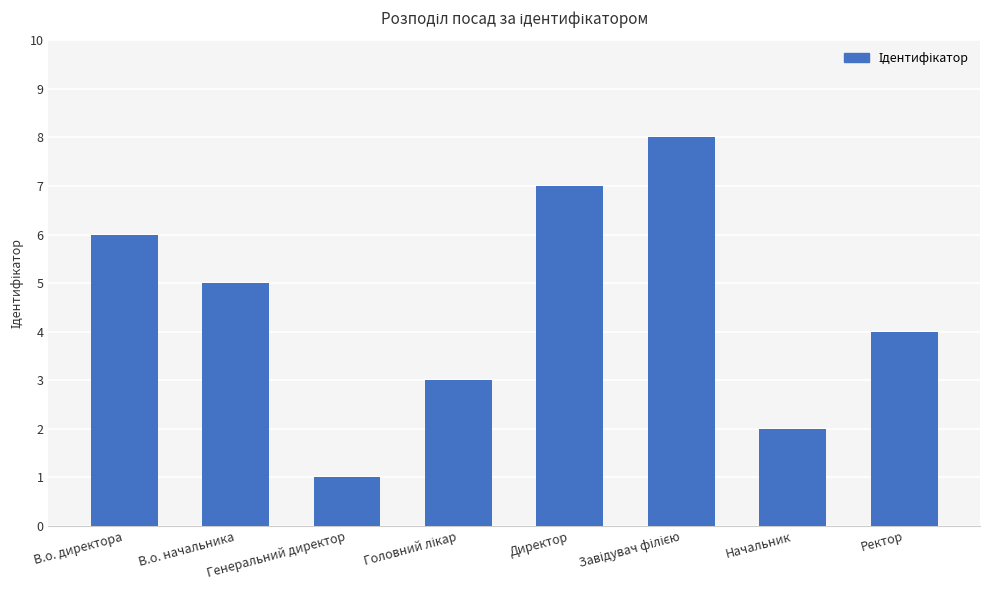

What is the label of the 7th bar from the left?

Начальник